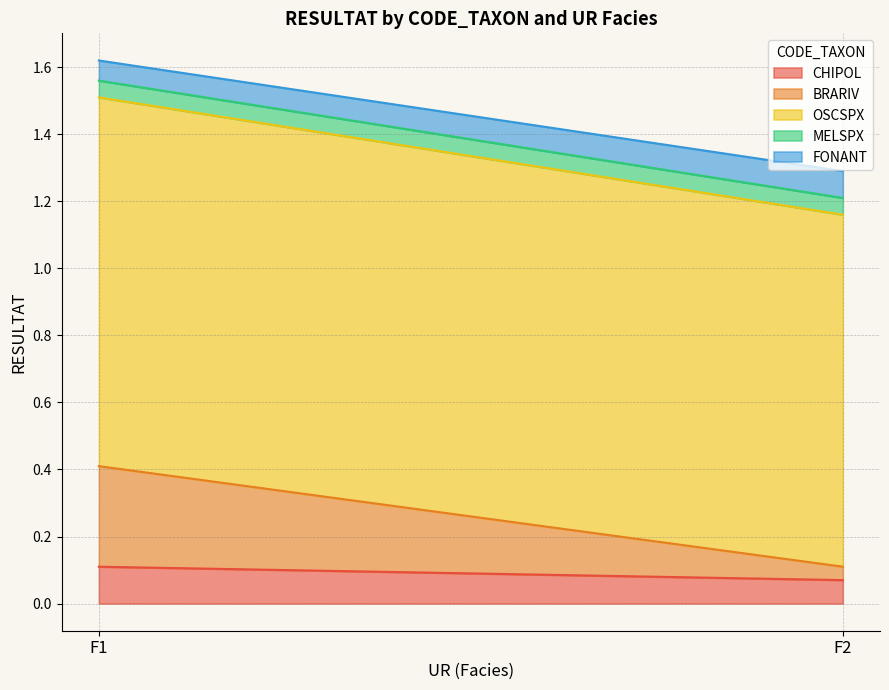

What are all the series names shown in the legend?

CHIPOL, BRARIV, OSCSPX, MELSPX, FONANT